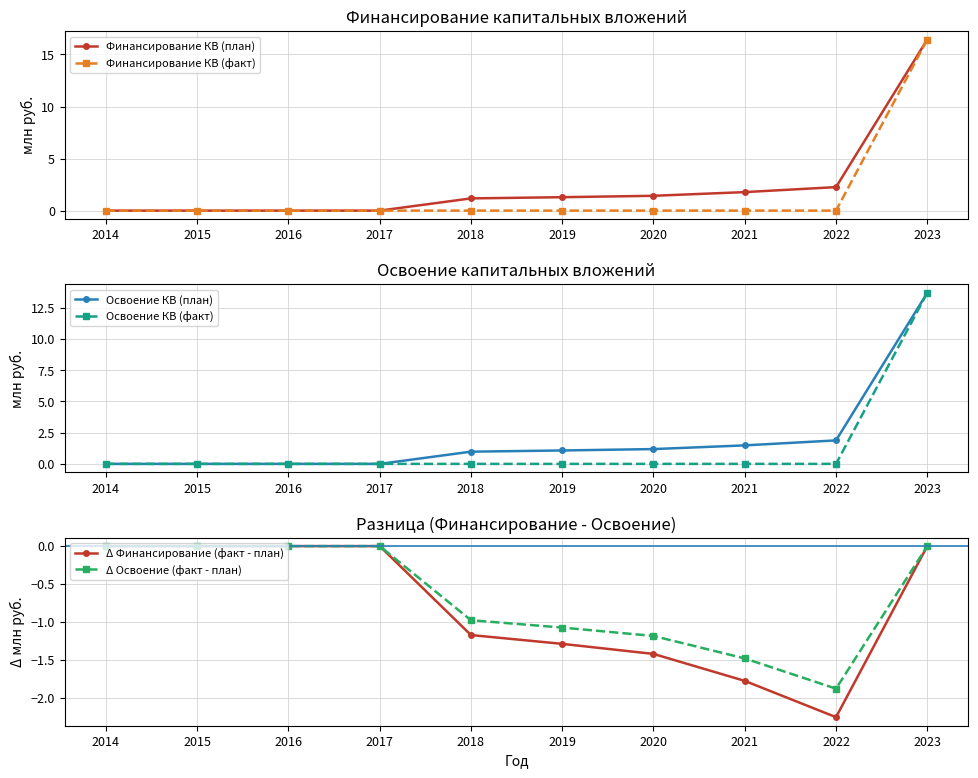

What is the spread (max minus min) of values at 2022?

4.5